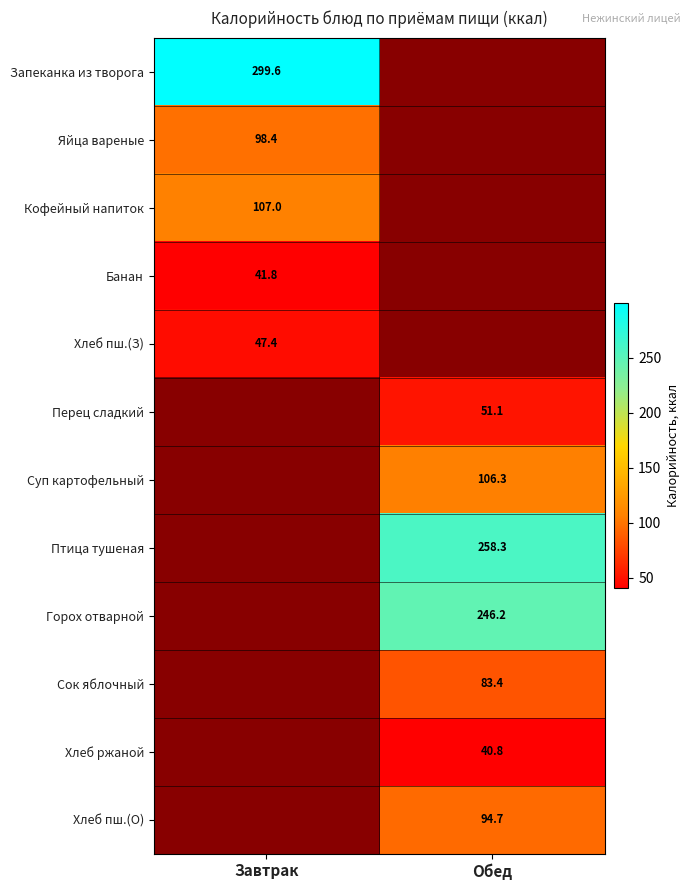

The Птица тушеная series shows 258.3 at Обед. True or false?

True